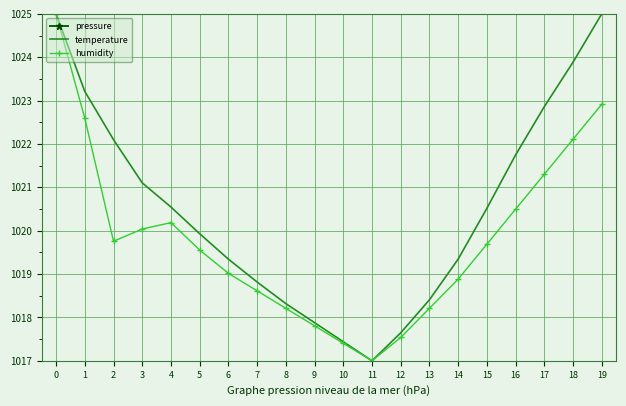

True or false: pressure and humidity intersect in this chart.

False